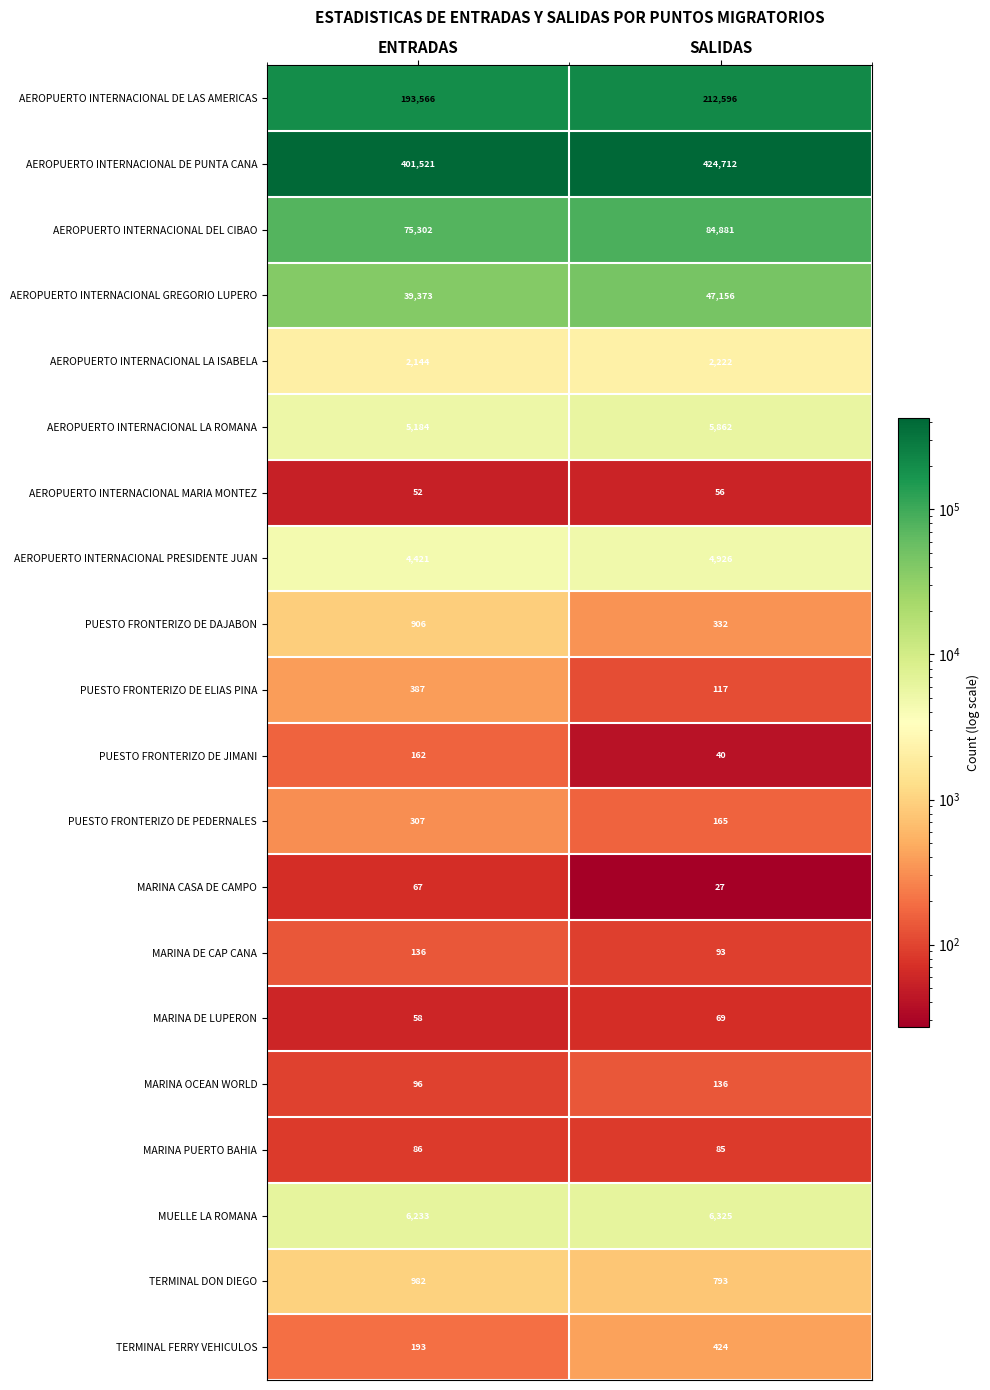

What is the spread (max minus min) of values at ENTRADAS?

401469